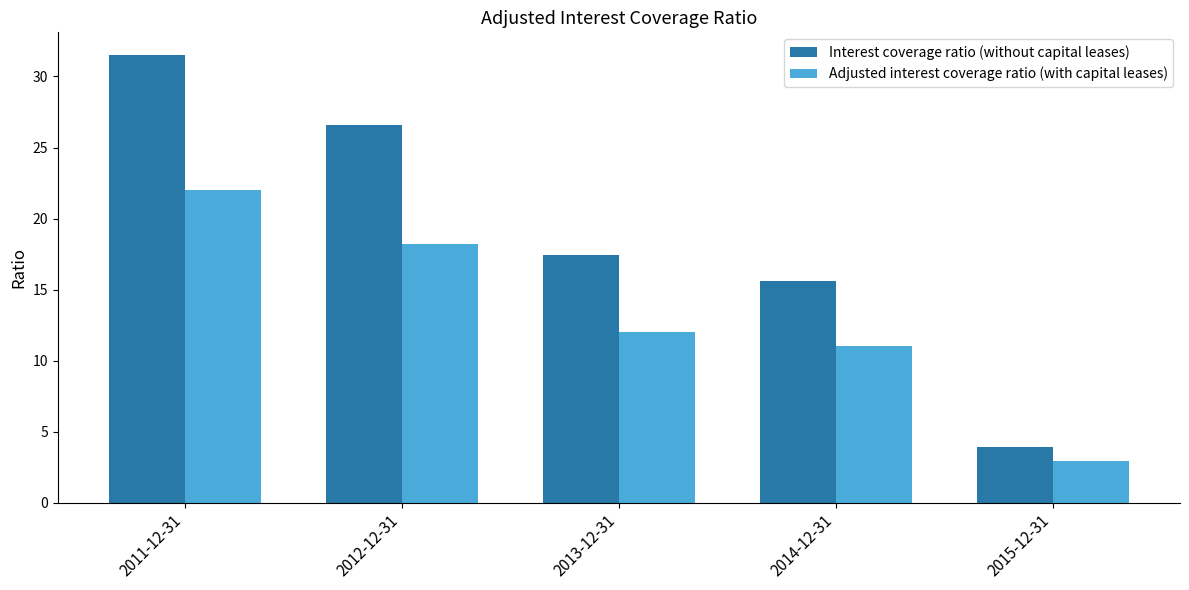

Read the Adjusted interest coverage ratio (with capital leases) value at 2012-12-31.

18.2